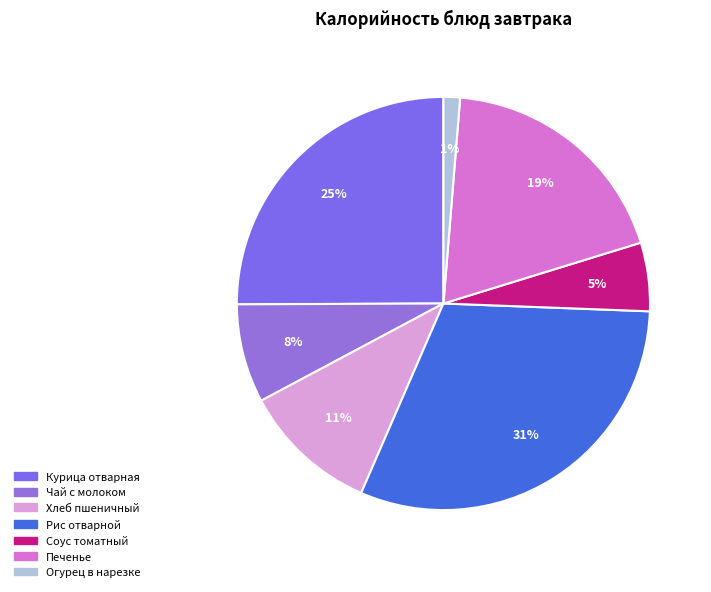

Is there any slice that represents more than half of the pie?

No